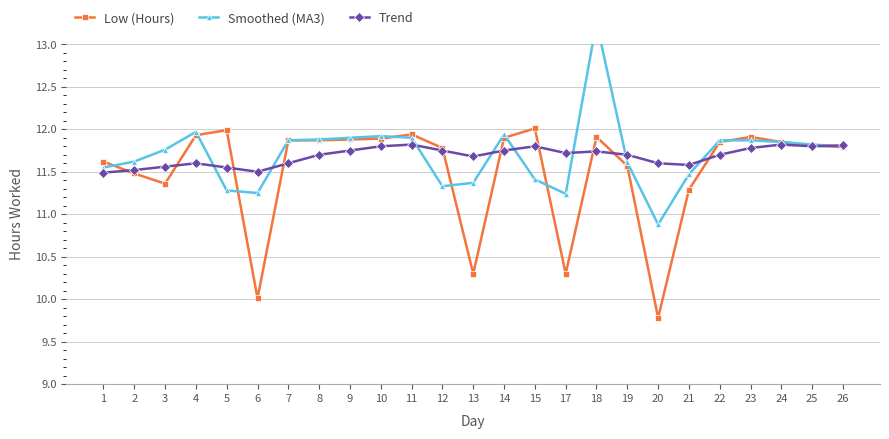

Rank the series at 4 from lowest to highest value.

Trend, Low (Hours), Smoothed (MA3)